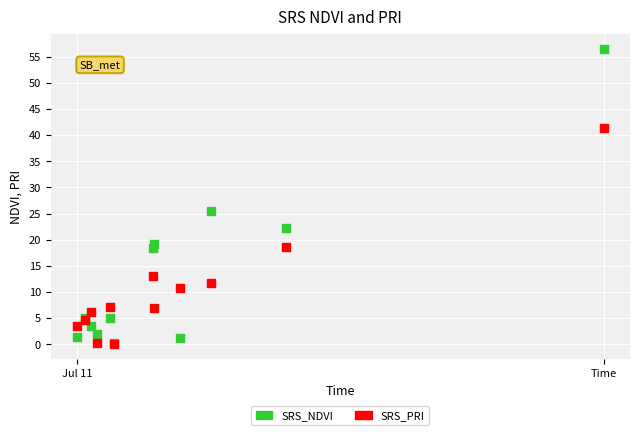

Across all series, what Y value is closest to 28?

25.4